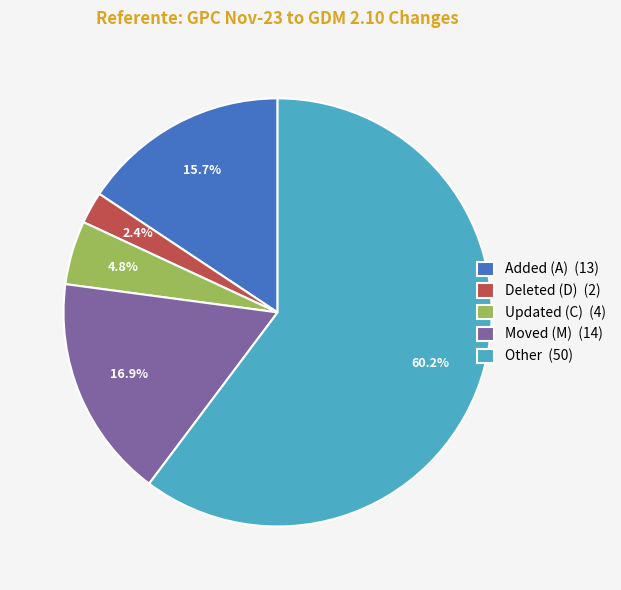

Which slice is the largest?

Other (50)